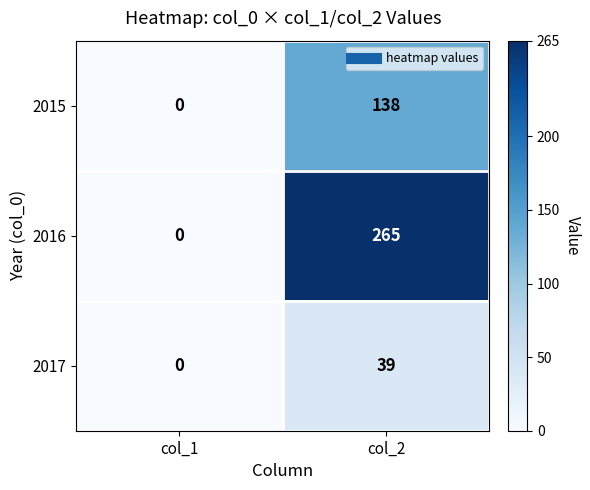

Which series has the widest spread of values?

2016